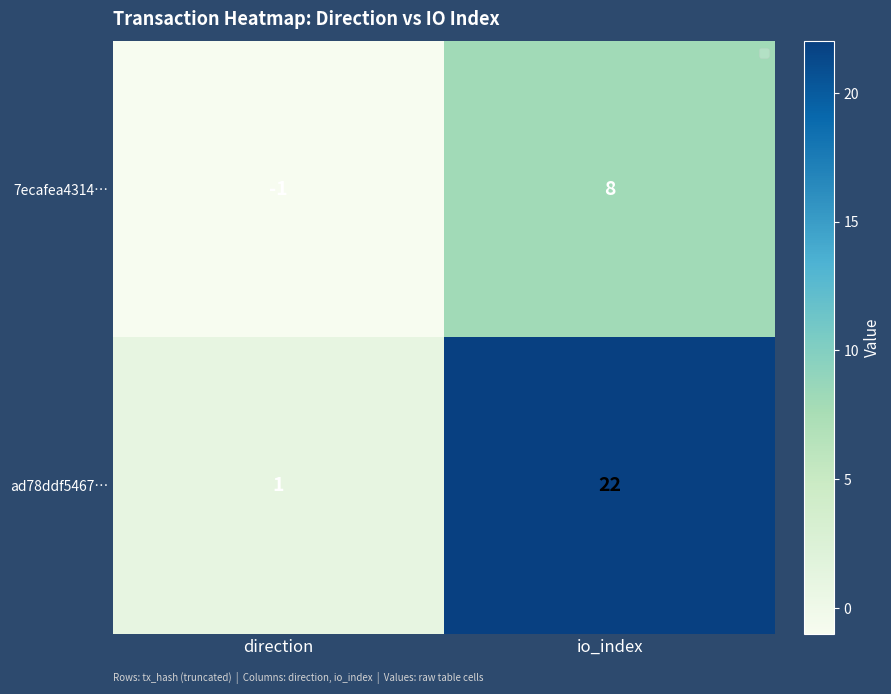

How many data points in 7ecafea4314… are less than 8?

1